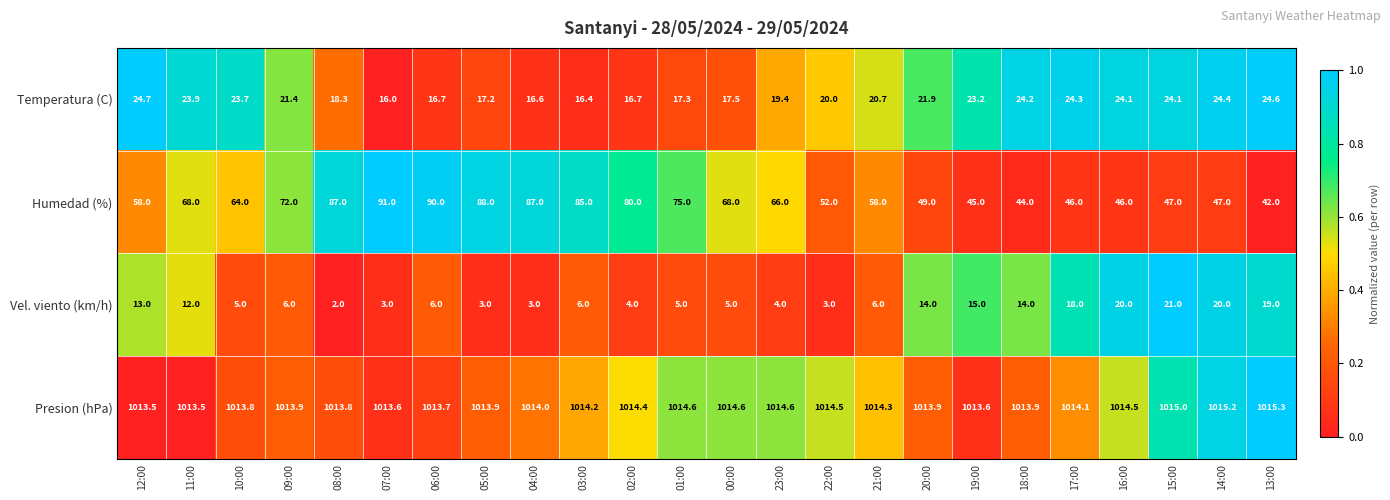

At which label does Humedad (%) first exceed 66?

11:00